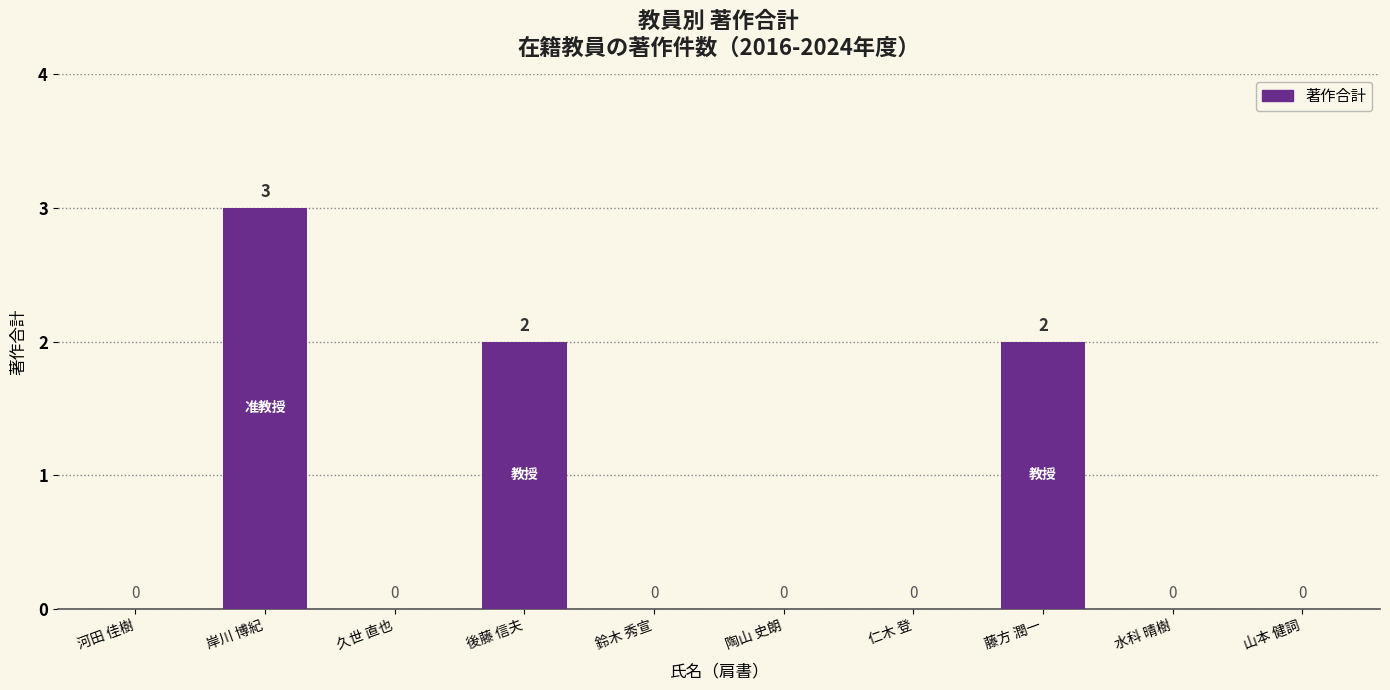

What is the sum of all values?

7